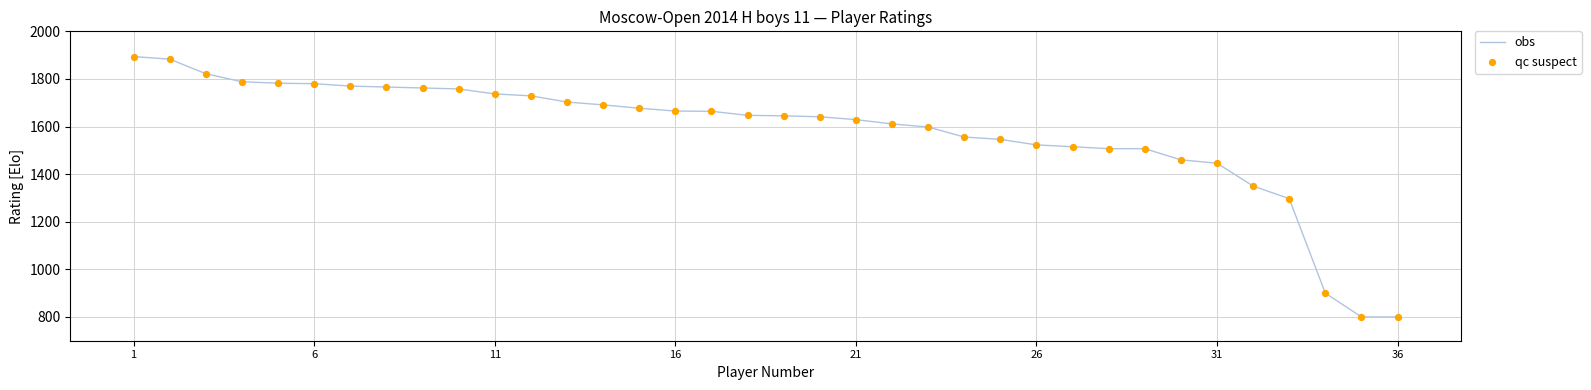

What is the maximum value shown in the chart?

1894